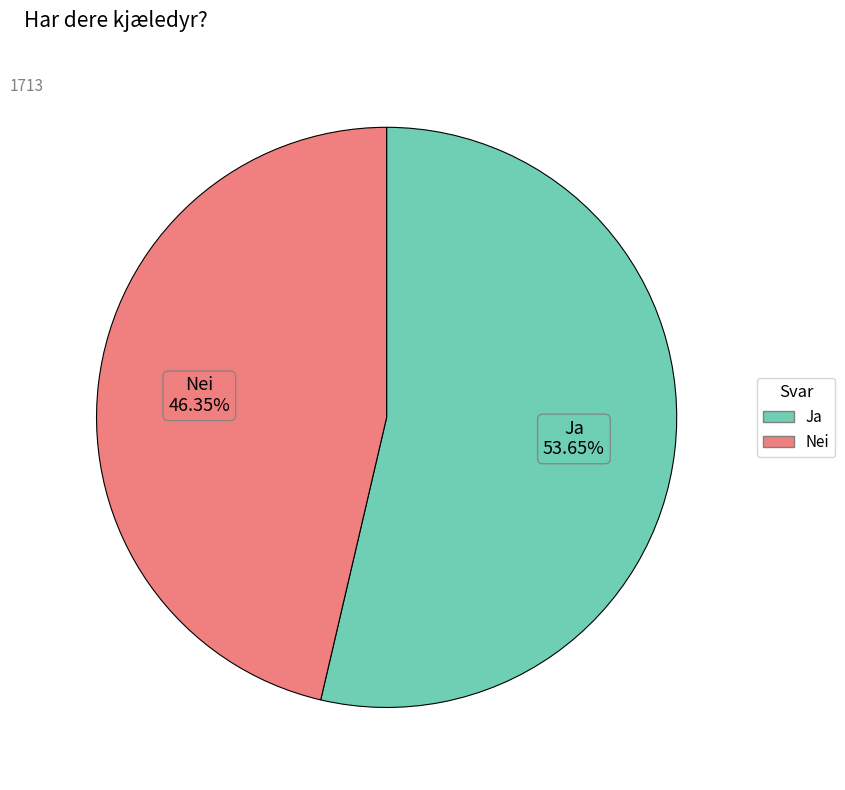

Between Ja and Nei, which is larger?

Ja